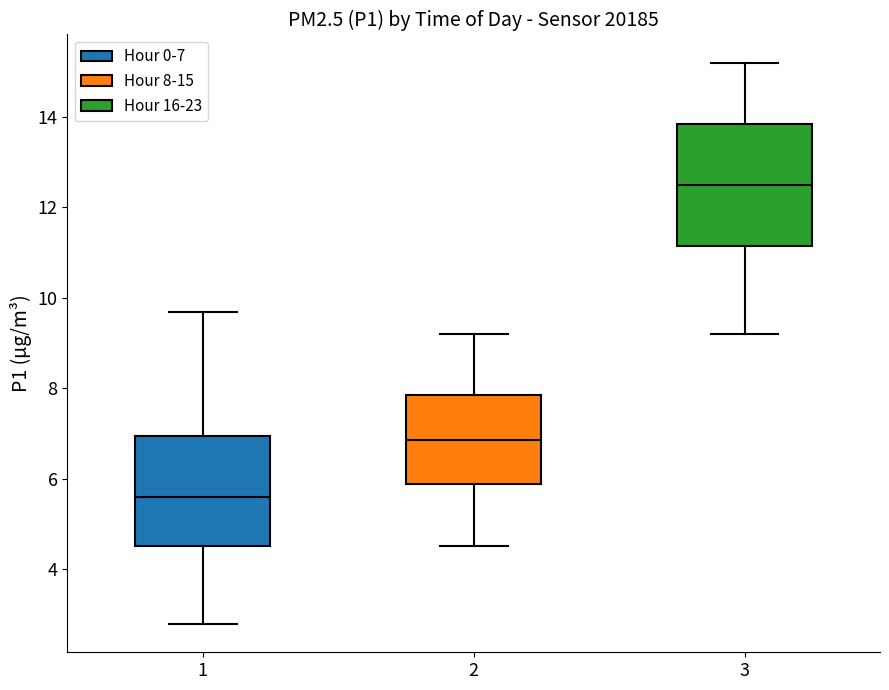

Which box's median line is the lowest?

1